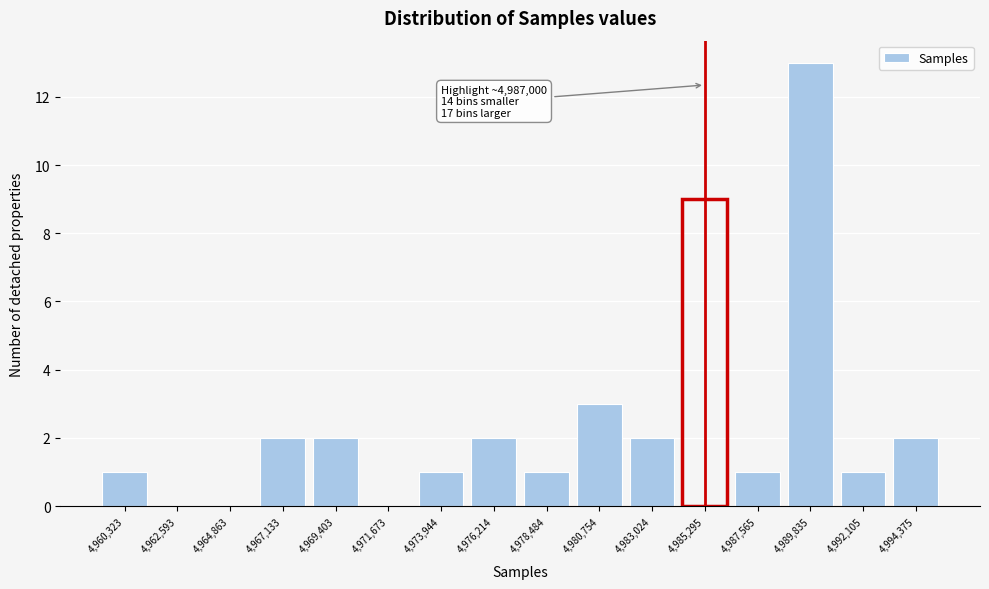

Reading left to right, what are all the values shown in this chart?

4,960,323=1	4,962,593=0	4,964,863=0	4,967,133=2	4,969,403=2	4,971,673=0	4,973,944=1	4,976,214=2	4,978,484=1	4,980,754=3	4,983,024=2	4,985,295=9	4,987,565=1	4,989,835=13	4,992,105=1	4,994,375=2